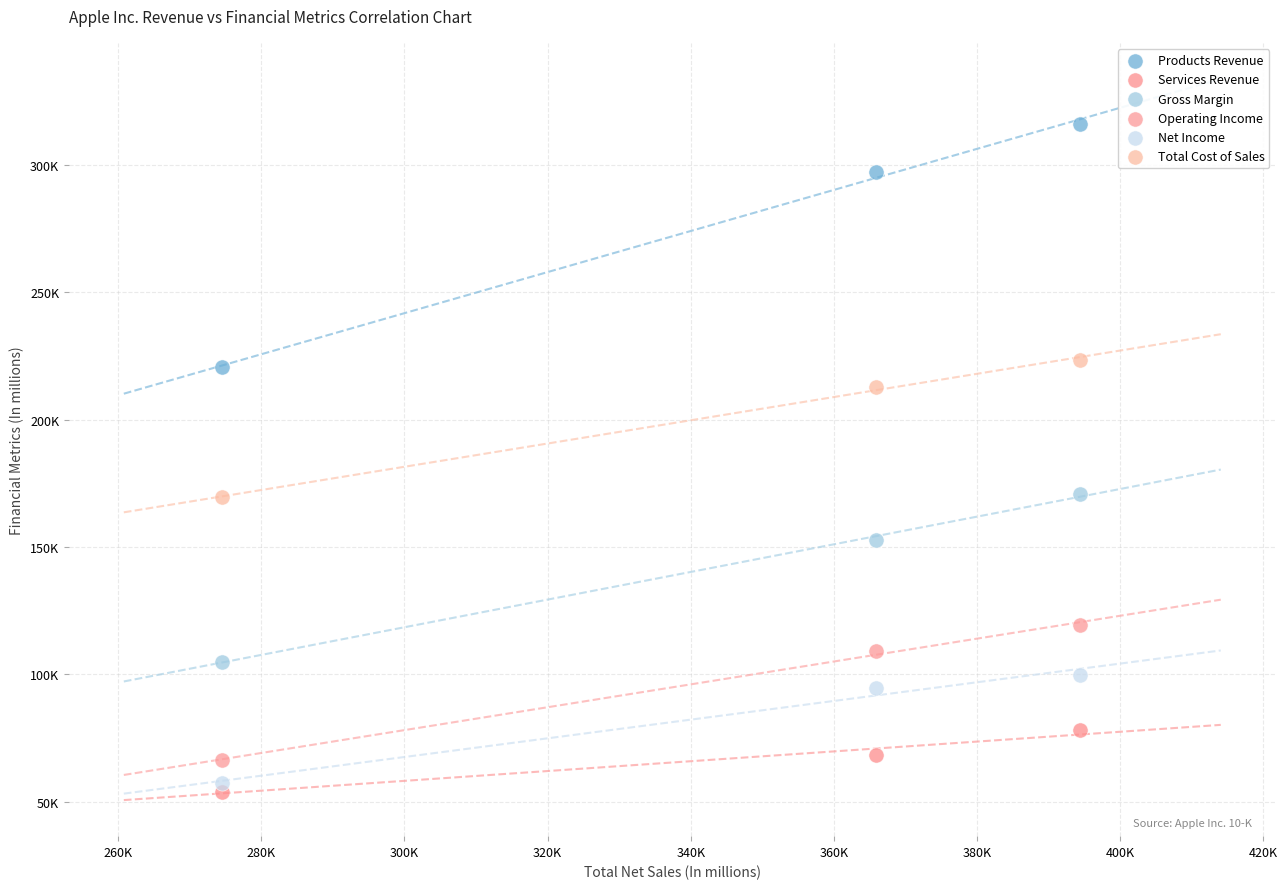

Which series contains the highest Y value?

Products Revenue